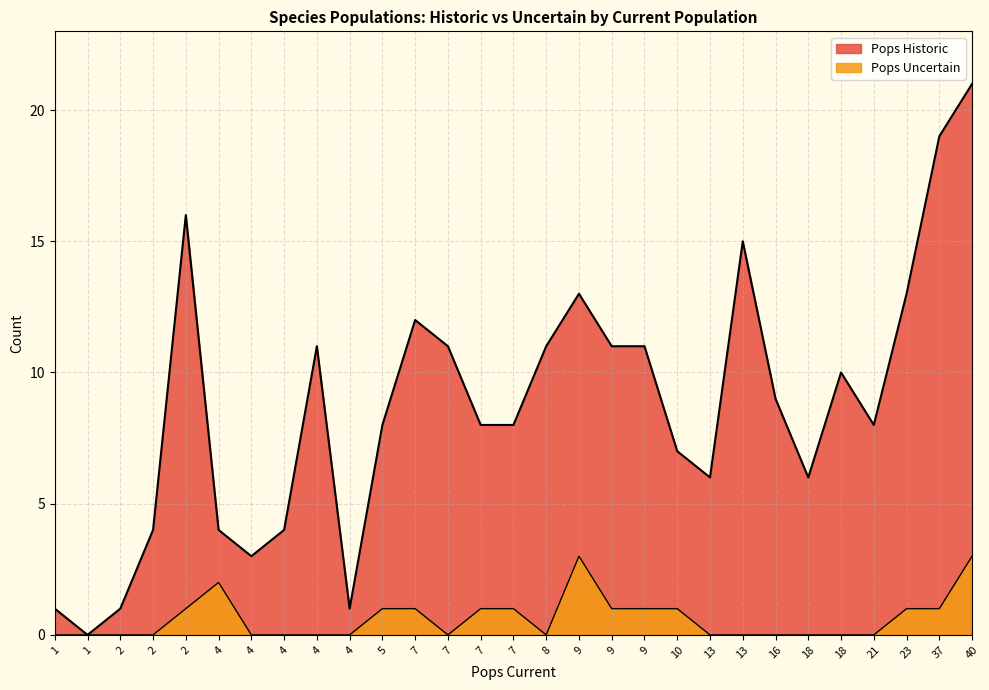

True or false: Pops Historic has a value of 2 at 4.

True